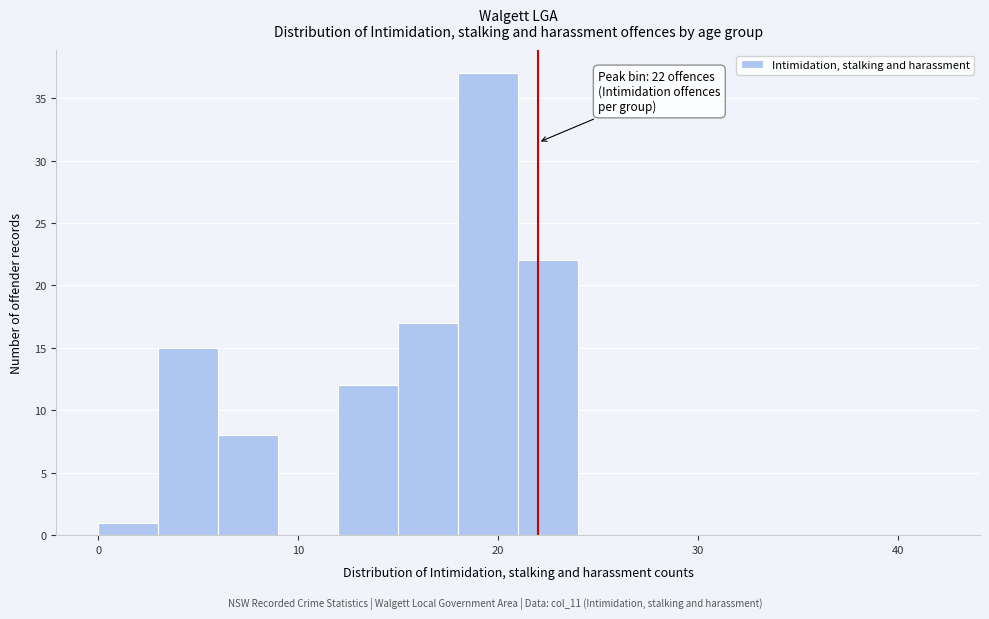

Around what value on the x-axis is the tallest bar? Give the approximate position of its centre, as read against the axis.

20